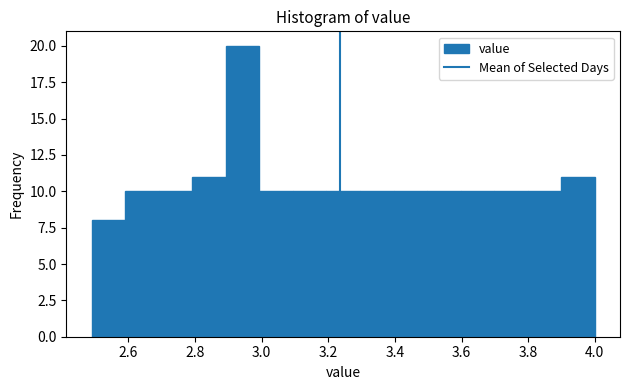

What is the height of the bar covering 2.5 to 2.6 on the x-axis? Neither the bar edges nor the heights are printed on the chart, so give them approximately, as read against the axes.

8